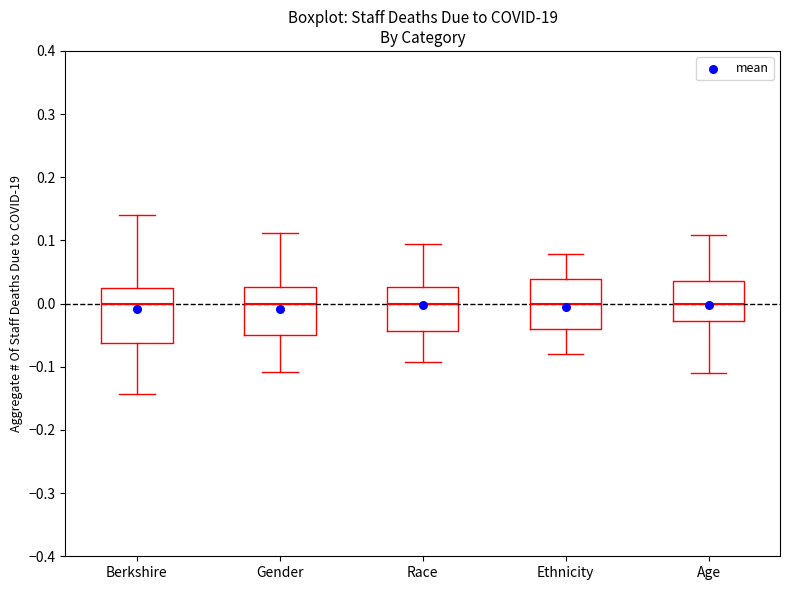

Where does the lower whisker of the box for Gender end on the y-axis? The values are not printed on the chart, so give them approximately, as read against the axis.

-0.11